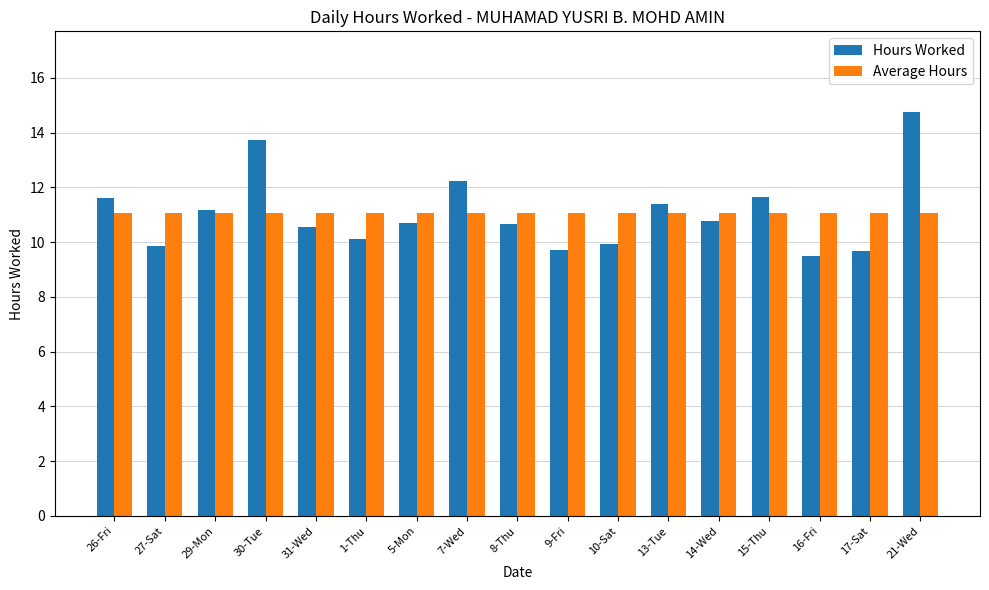

Which category has the highest value in the Hours Worked series?

21-Wed